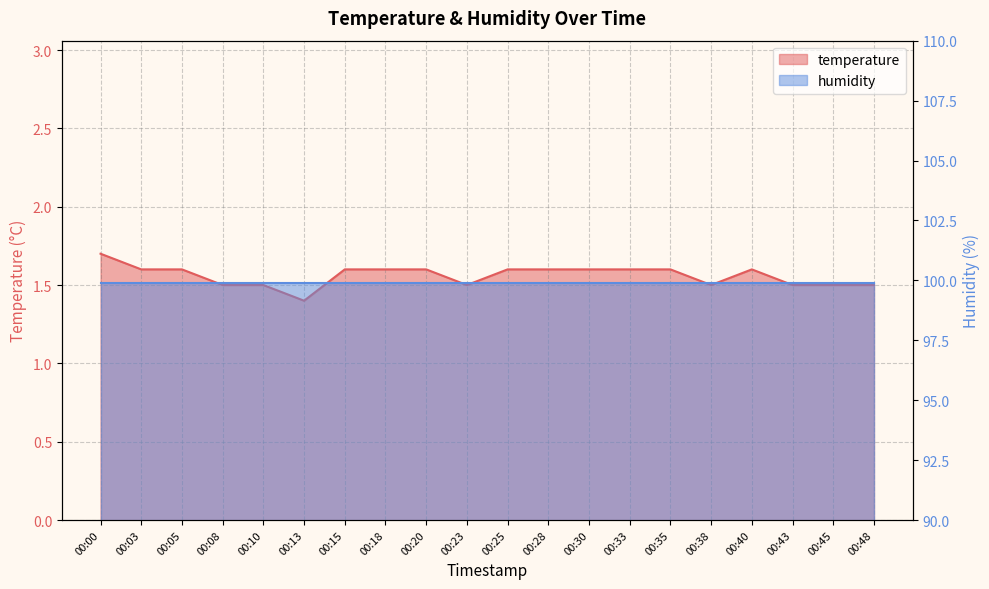

Which has a higher value, 00:43 or 00:15?

00:15